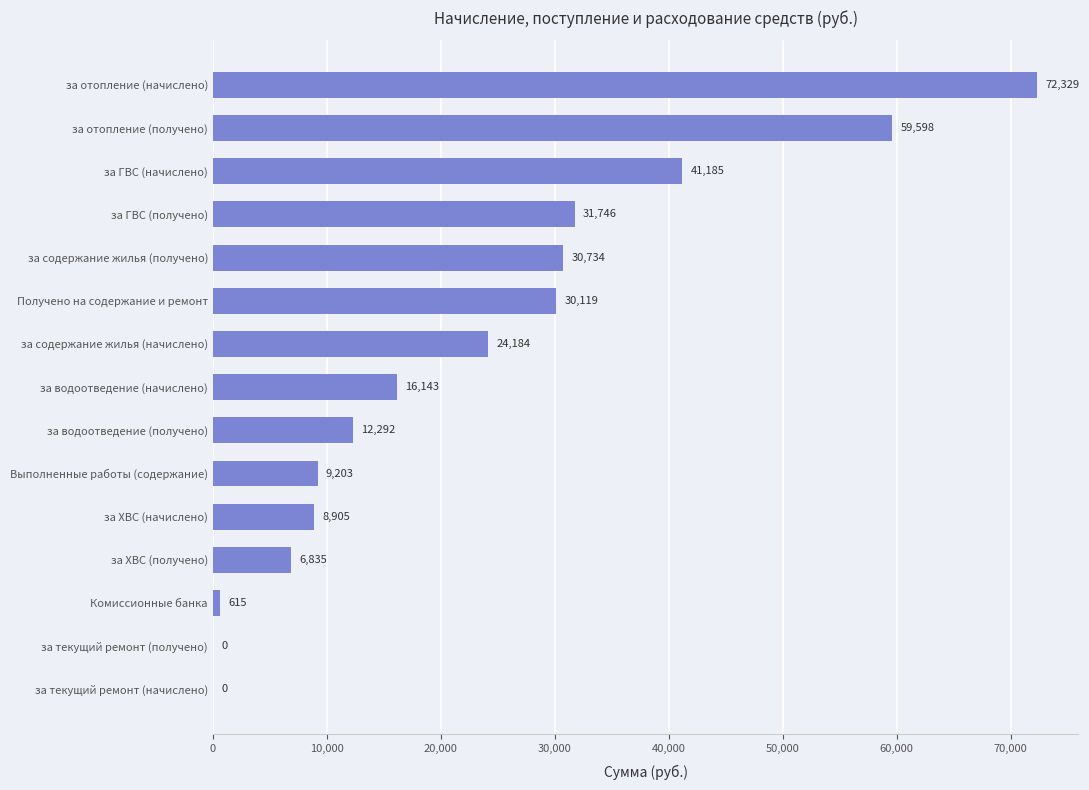

Approximately how many times larger is the value at за водоотведение (получено) compared to Получено на содержание и ремонт?

0.4